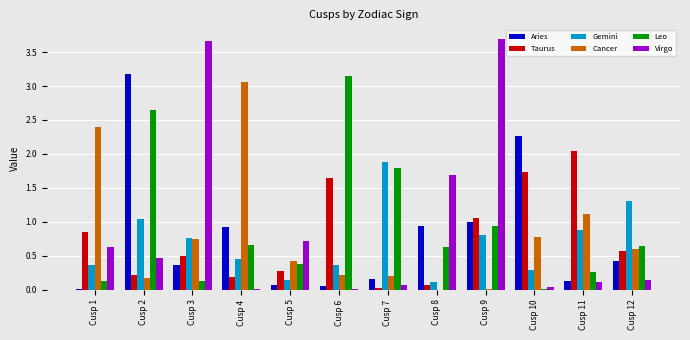

What are all the series names shown in the legend?

Aries, Taurus, Gemini, Cancer, Leo, Virgo